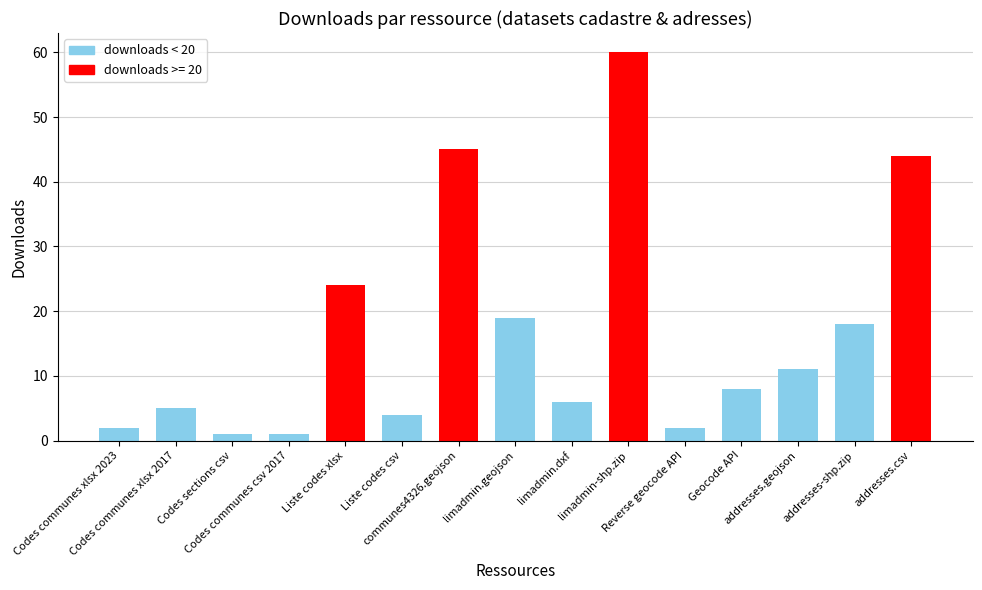

Count the number of data series in this chart.

1